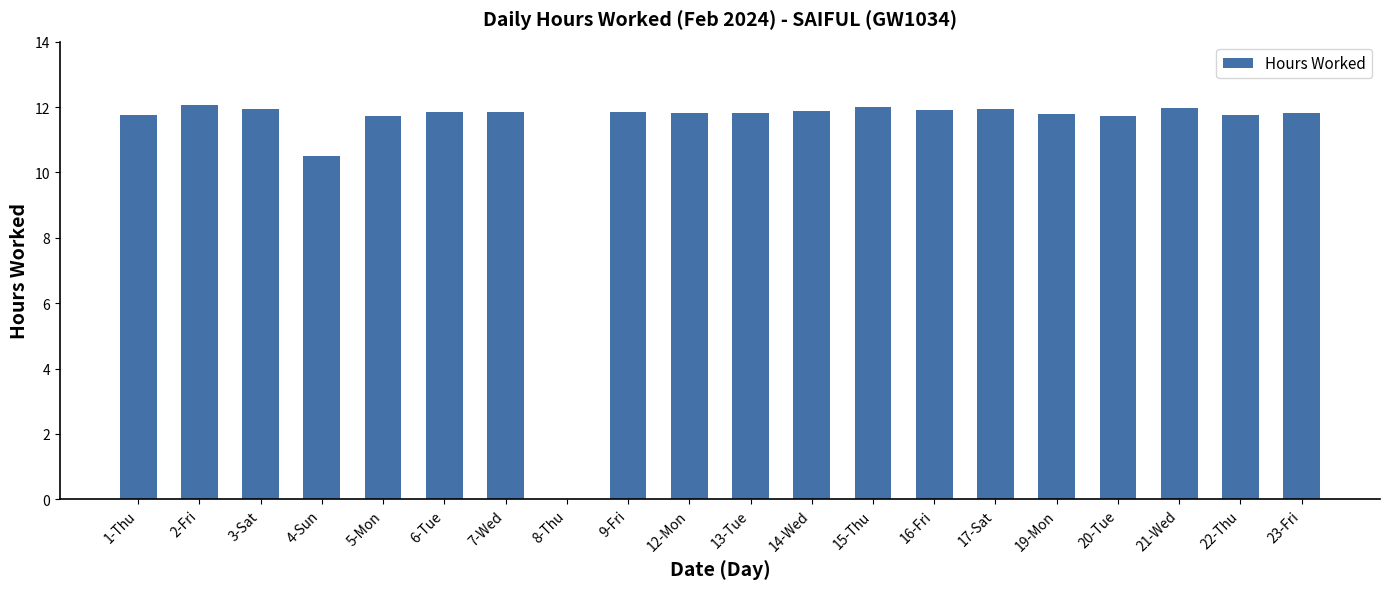

At which label does the data first exceed 11?

1-Thu